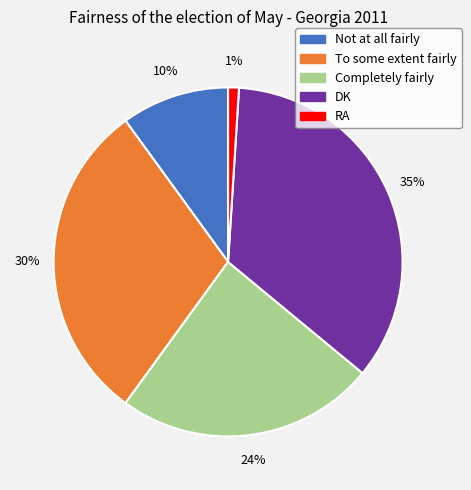

Count the number of slices in the pie.

5